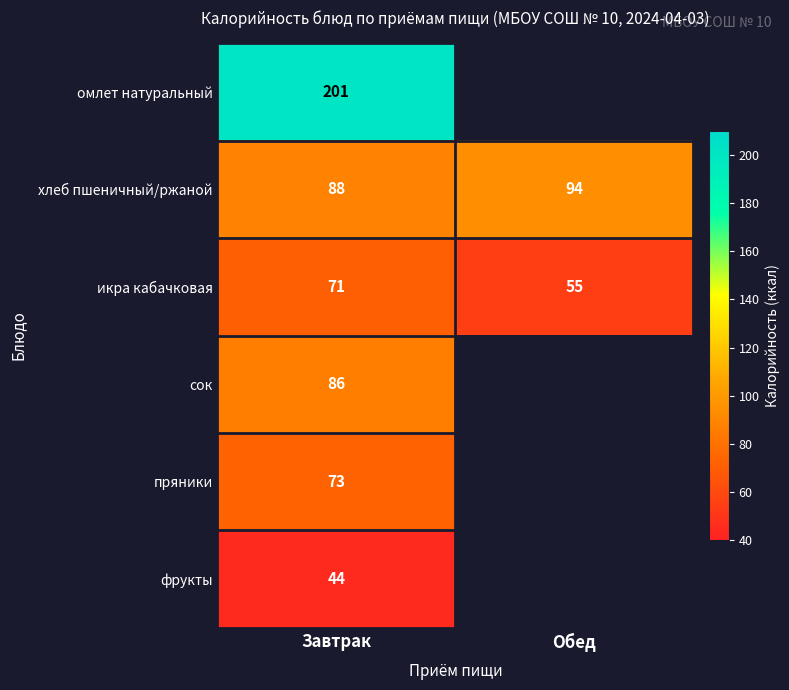

Is it true that хлеб пшеничный/ржаной equals 122.2 at Завтрак?

False